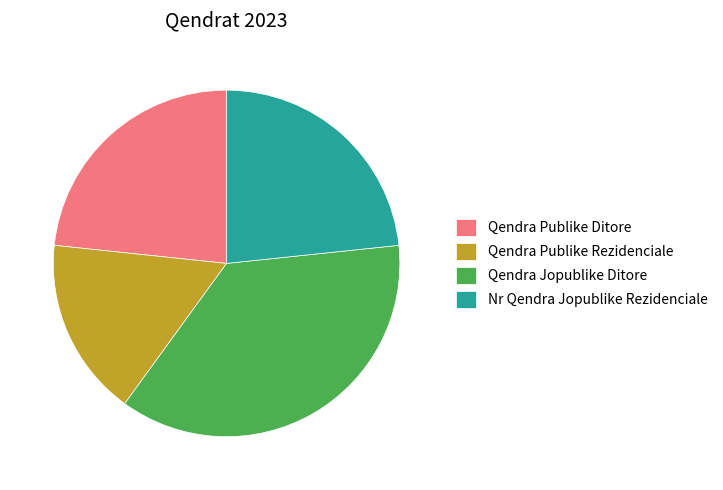

Is the sum of Qendra Publike Rezidenciale and Qendra Publike Ditore greater than half?

No